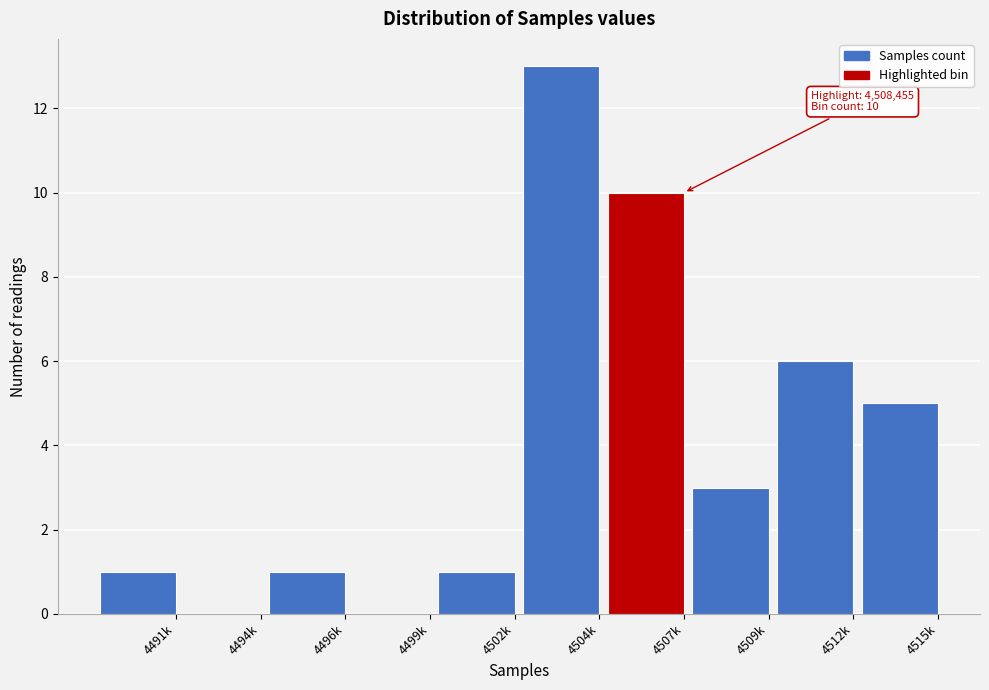

Reading right to left, extract all data points from this chart.

4515k=5	4512k=6	4509k=3	4507k=10	4504k=13	4502k=1	4499k=0	4496k=1	4494k=0	4491k=1